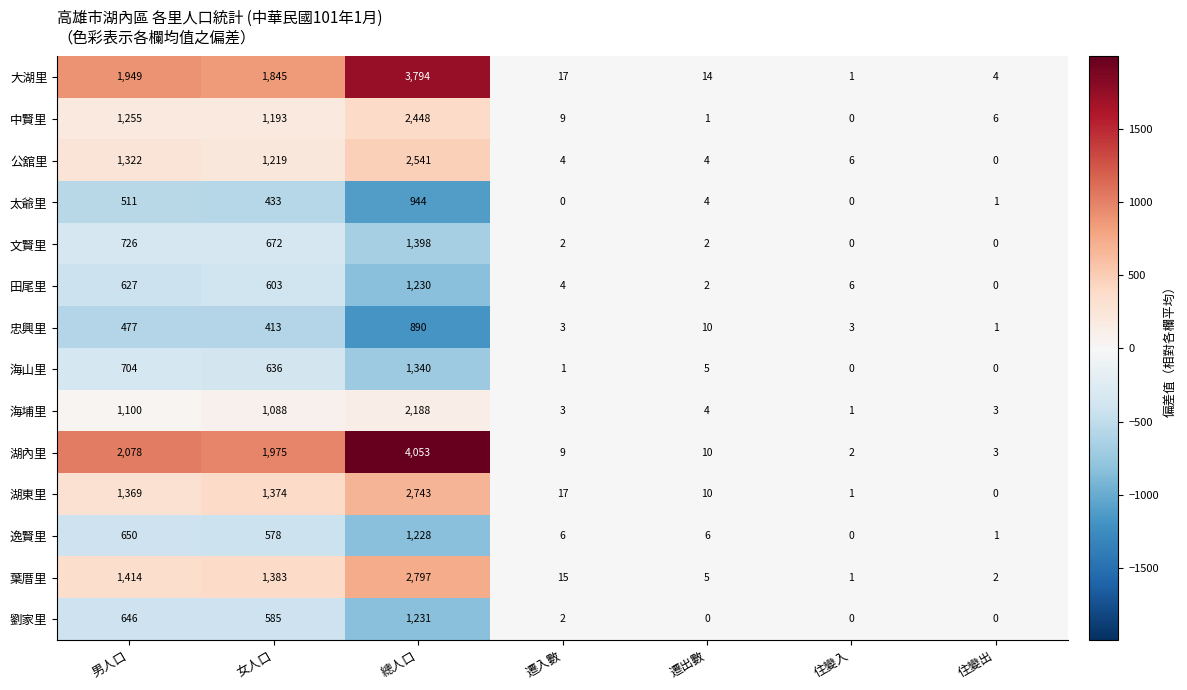

What is the highest value of the 劉家里 series?

1231